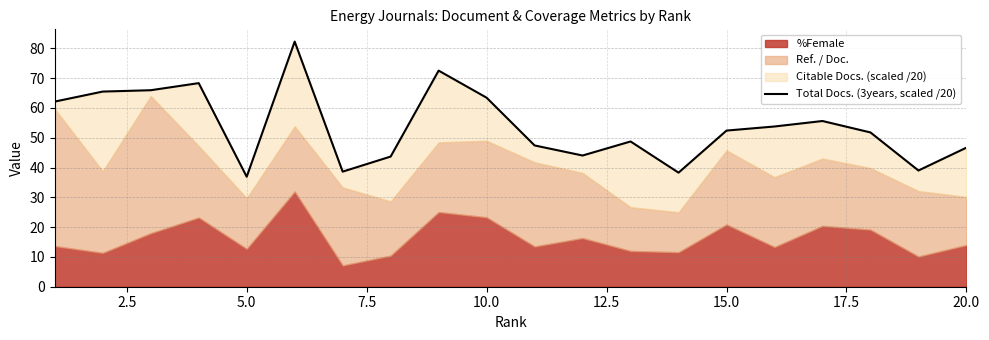

What is the highest value of the Total Docs. (3years, scaled /20) series?

82.3